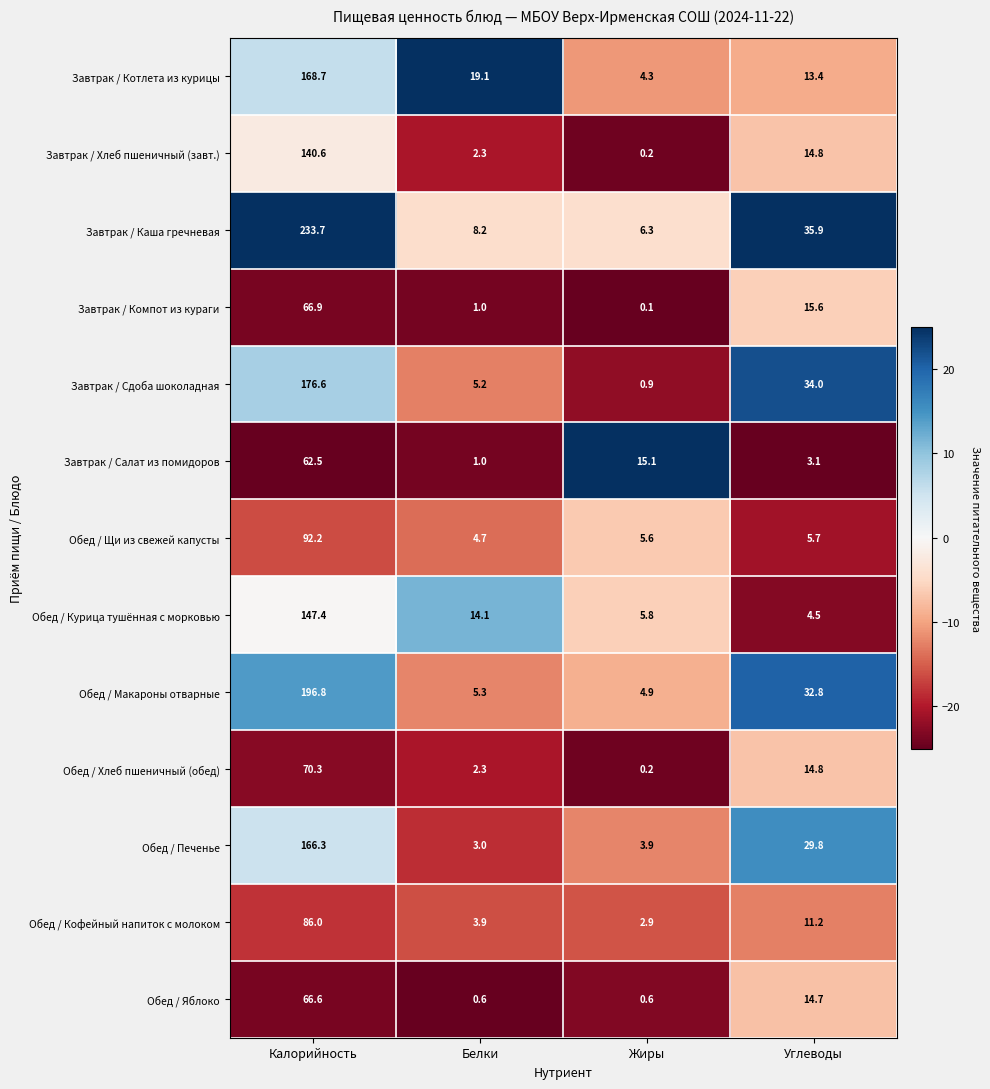

Is it true that Обед / Яблоко equals 66.6 at Калорийность?

True